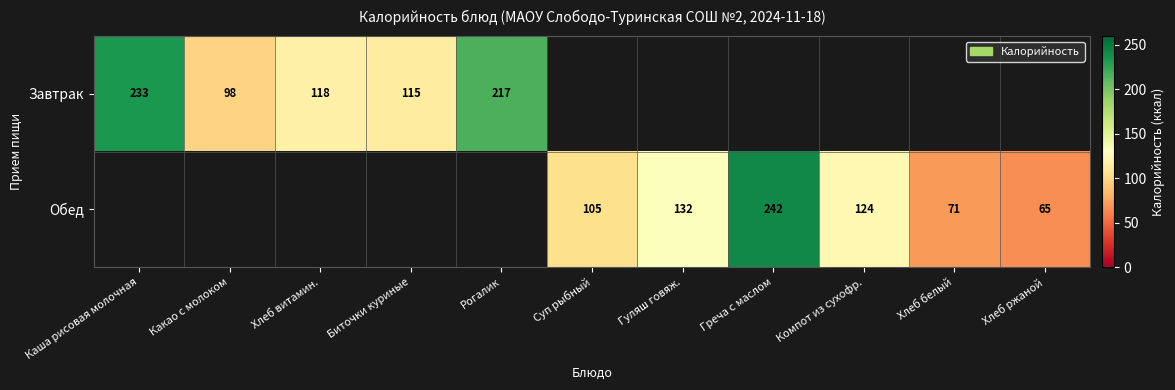

Is it true that Завтрак equals 118 at Хлеб витамин.?

True